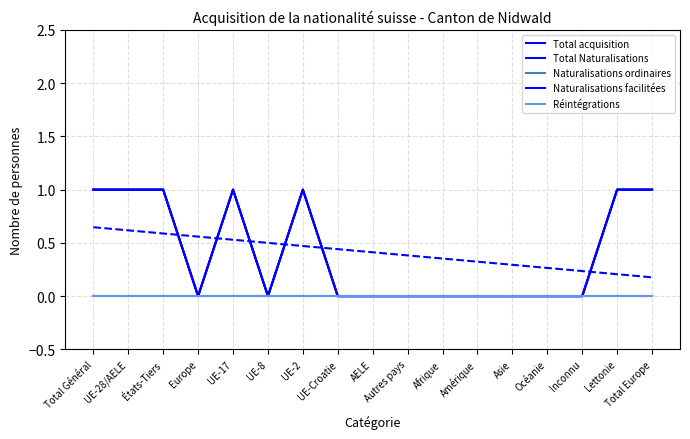

Where is Total acquisition nearest to the value 0?

Europe